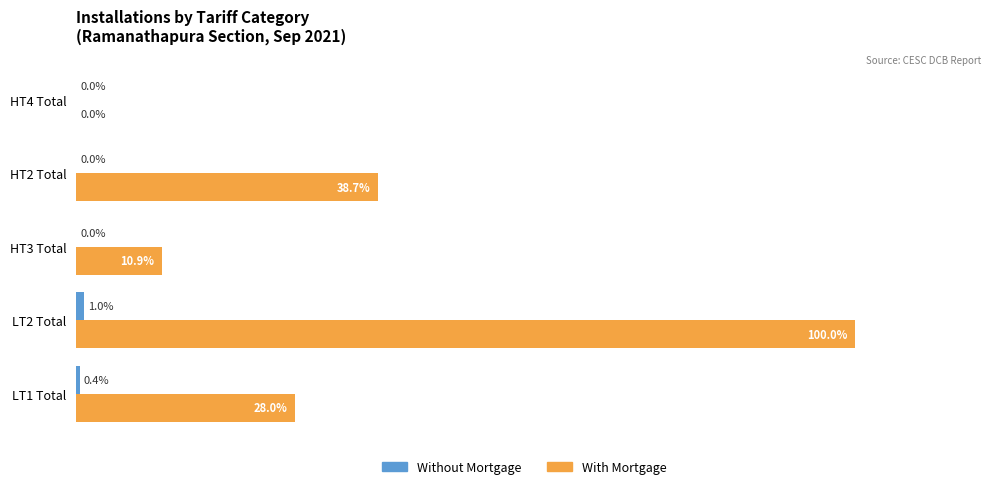

Which series changed the most between LT1 Total and HT2 Total?

With Mortgage